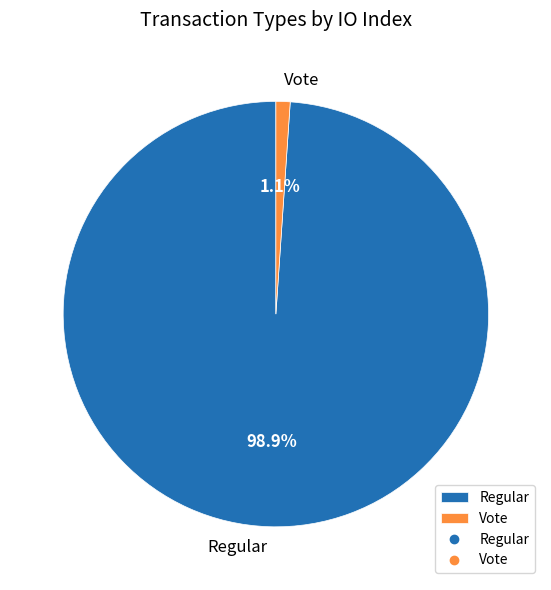

Which has a higher value, Vote or Regular?

Regular